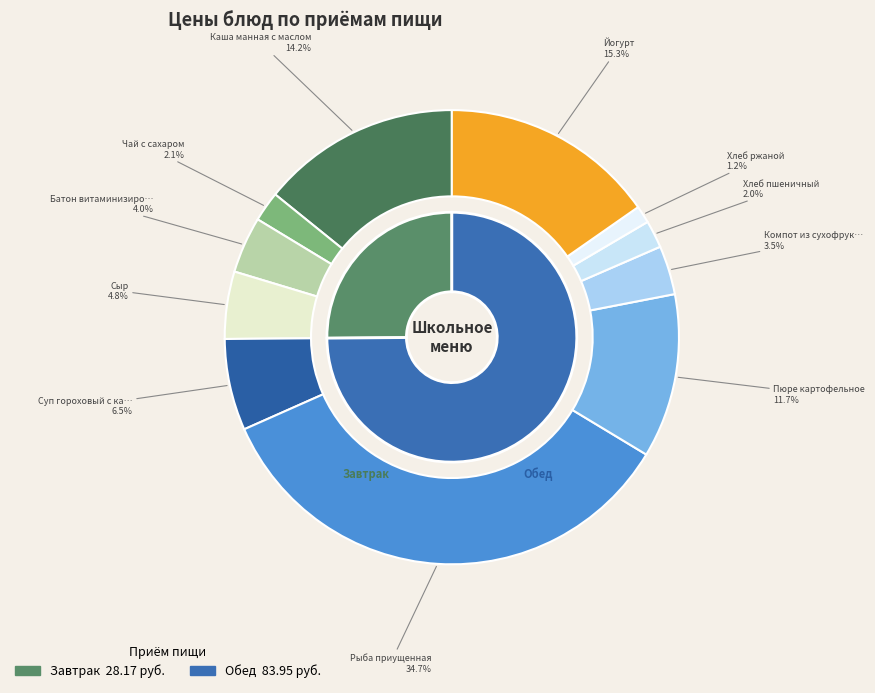

Count the number of slices in the pie.

11